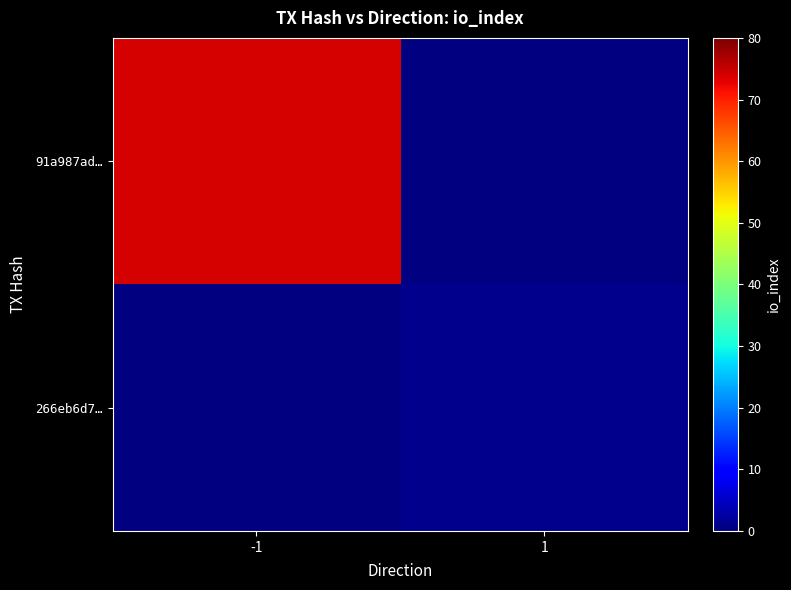

Which series has the widest spread of values?

91a987ad…